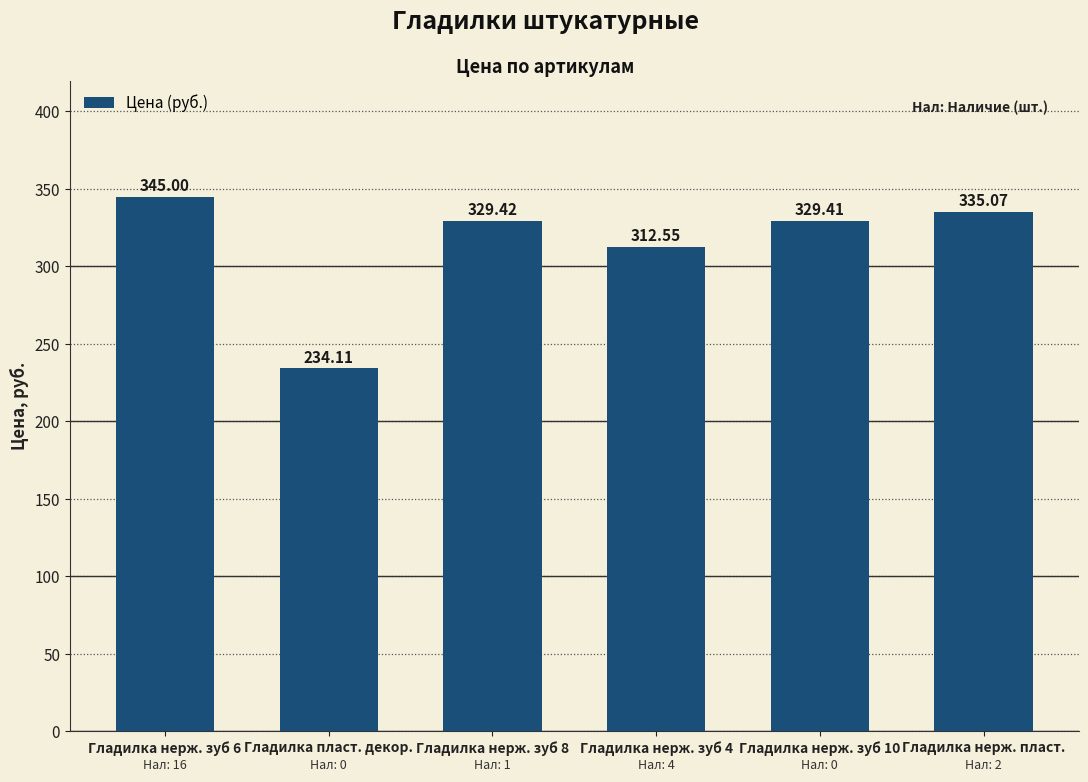

Which label corresponds to the largest value in the chart?

Гладилка нерж. зуб 6